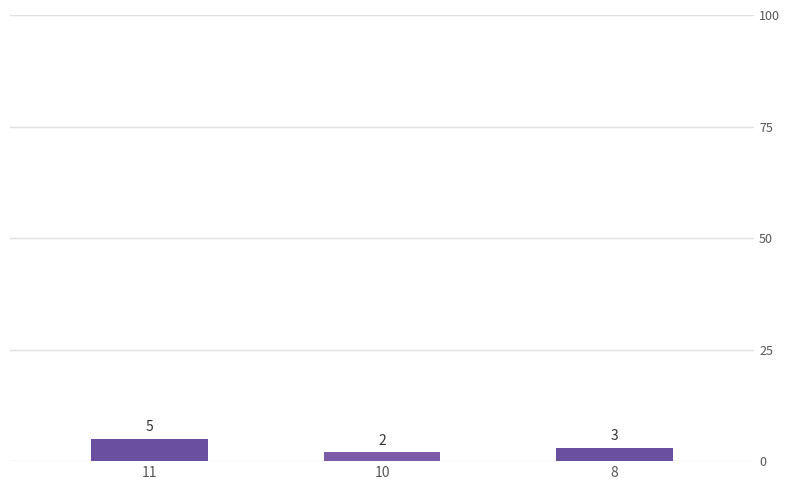

List the labels in order of value, smallest first.

10, 8, 11